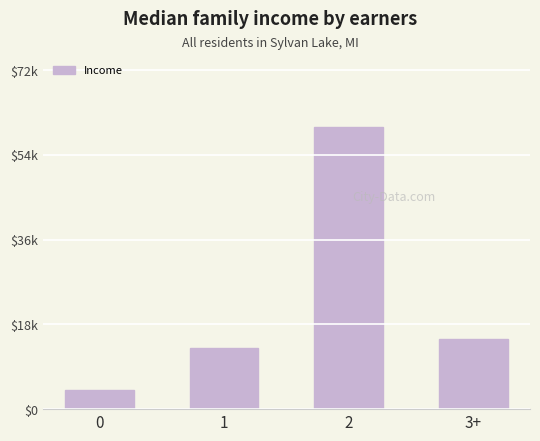

Rank the categories by value from lowest to highest.

0, 1, 3+, 2